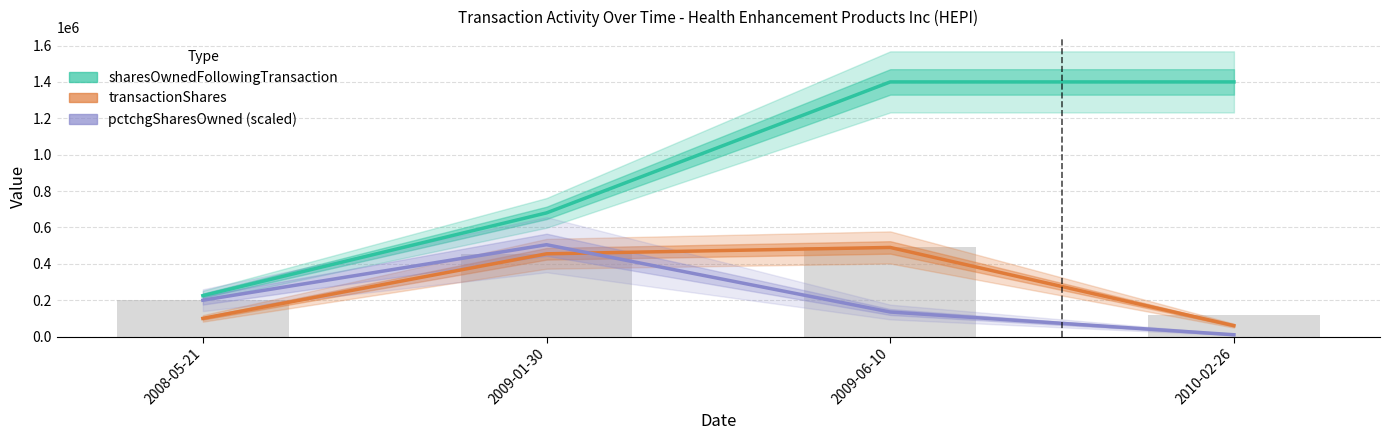

What is the spread (max minus min) of values at 2008-05-21?

125000